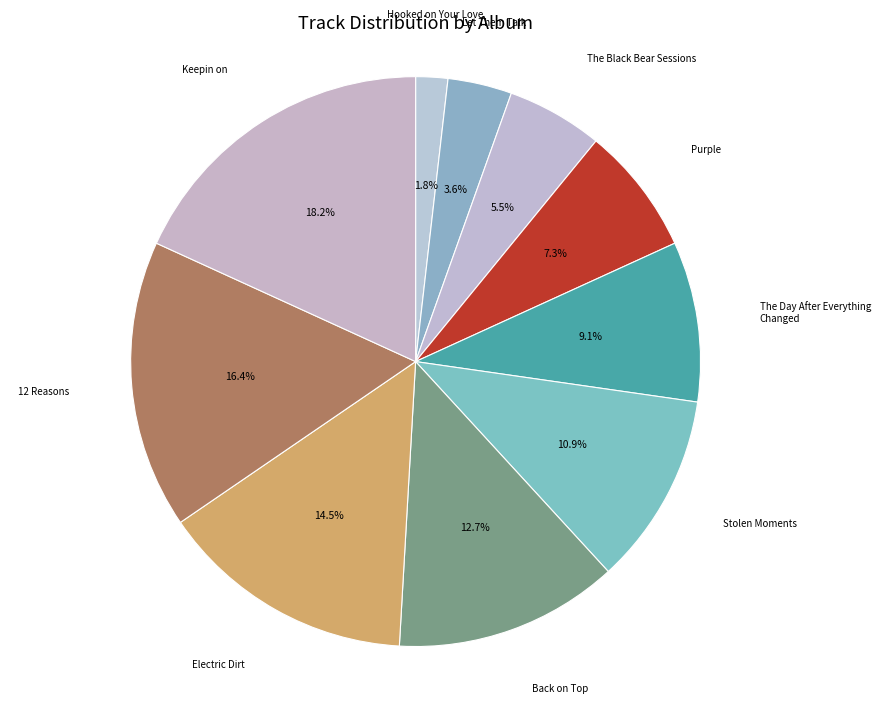

How many segments does this pie chart have?

10